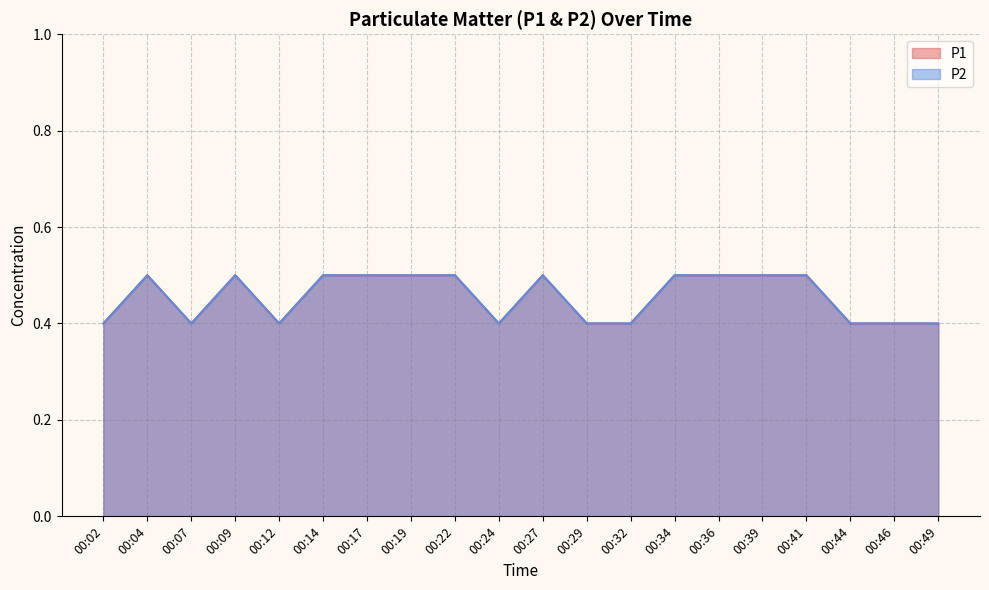

Reading left to right, list all the values displayed in this chart.

P1: 0.4	0.5	0.4	0.5	0.4	0.5	0.5	0.5	0.5	0.4	0.5	0.4	0.4	0.5	0.5	0.5	0.5	0.4	0.4	0.4
P2: 0.4	0.5	0.4	0.5	0.4	0.5	0.5	0.5	0.5	0.4	0.5	0.4	0.4	0.5	0.5	0.5	0.5	0.4	0.4	0.4